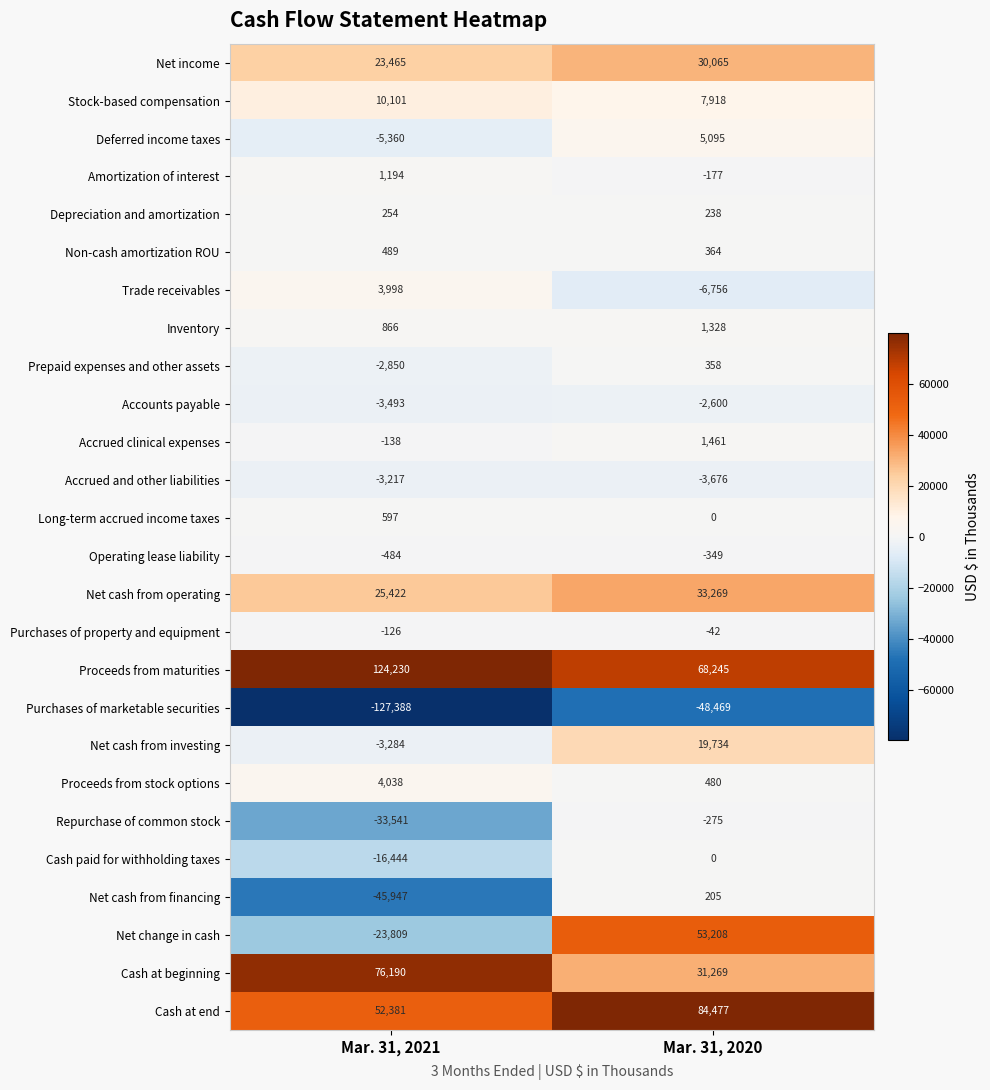

How many distinct data groups are displayed?

26